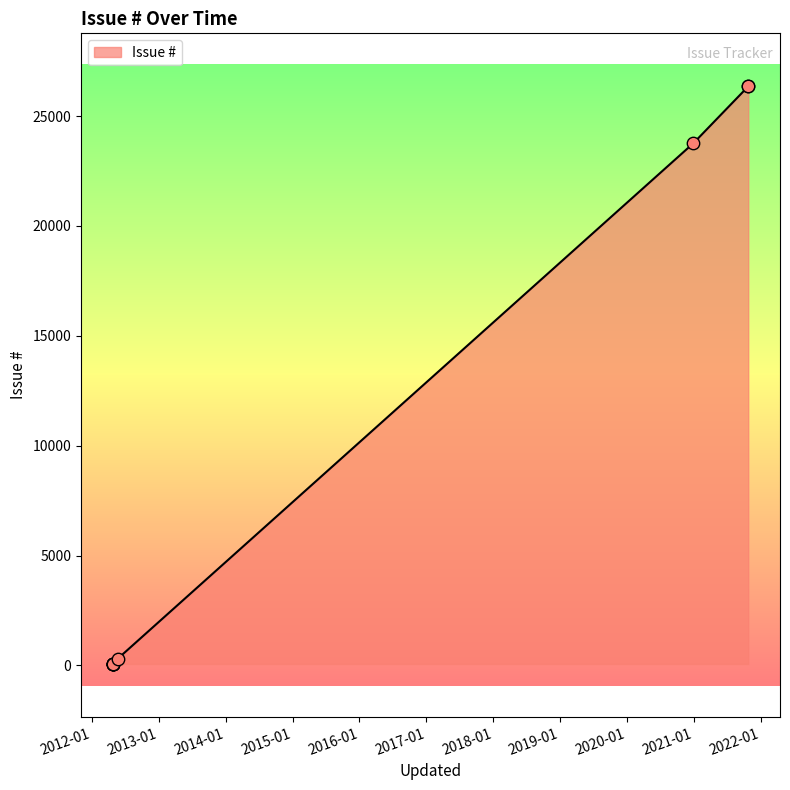

Which has a higher value, 2020-12-30 13:54 or 2012-04-23 13:22?

2020-12-30 13:54